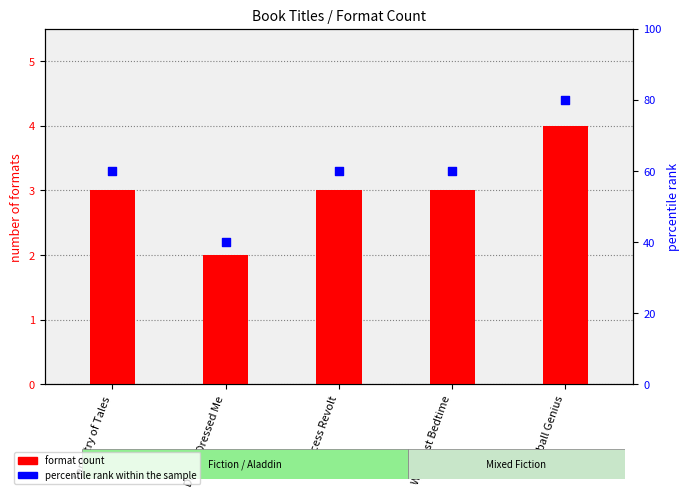

What is the total value across all series at Tapestry of Tales?

63